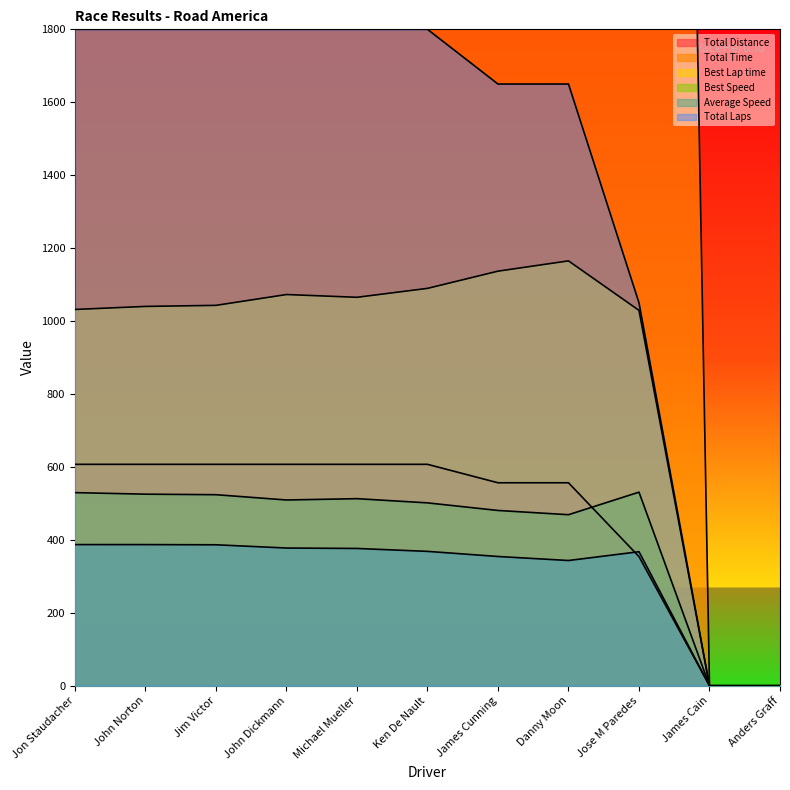

How many lines are shown in the chart?

6